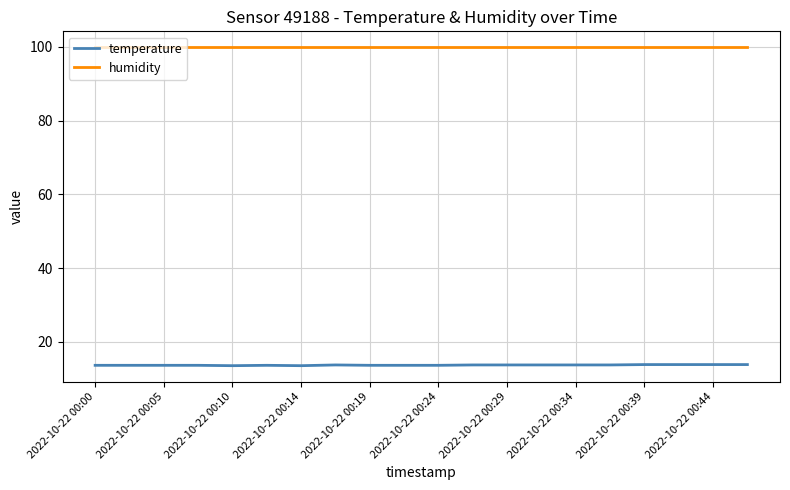

True or false: humidity and temperature cross at least once.

False